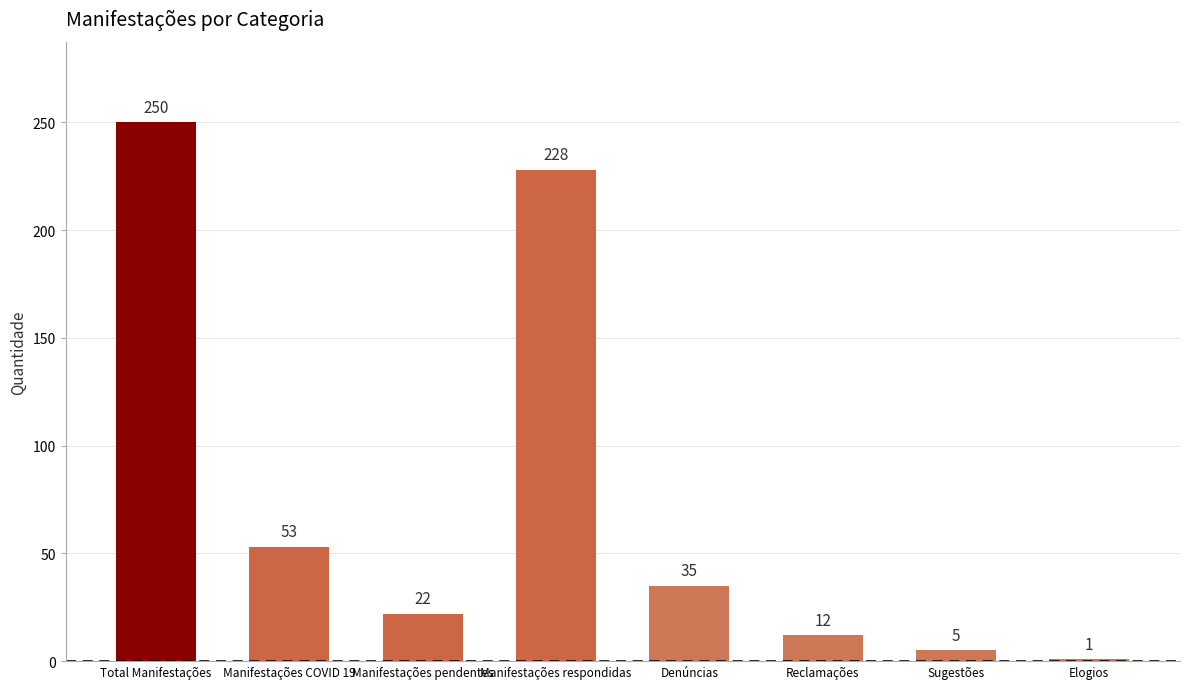

Is it true that the value at Total Manifestações is 250?

True